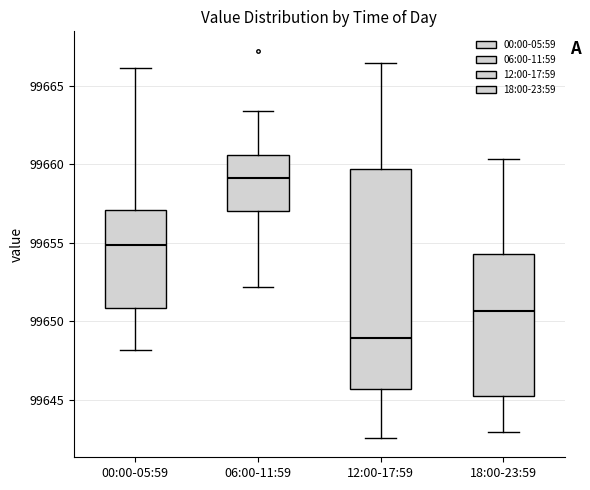

Where does the upper whisker of the box for 18:00-23:59 end on the y-axis? The values are not printed on the chart, so give them approximately, as read against the axis.

99660.5